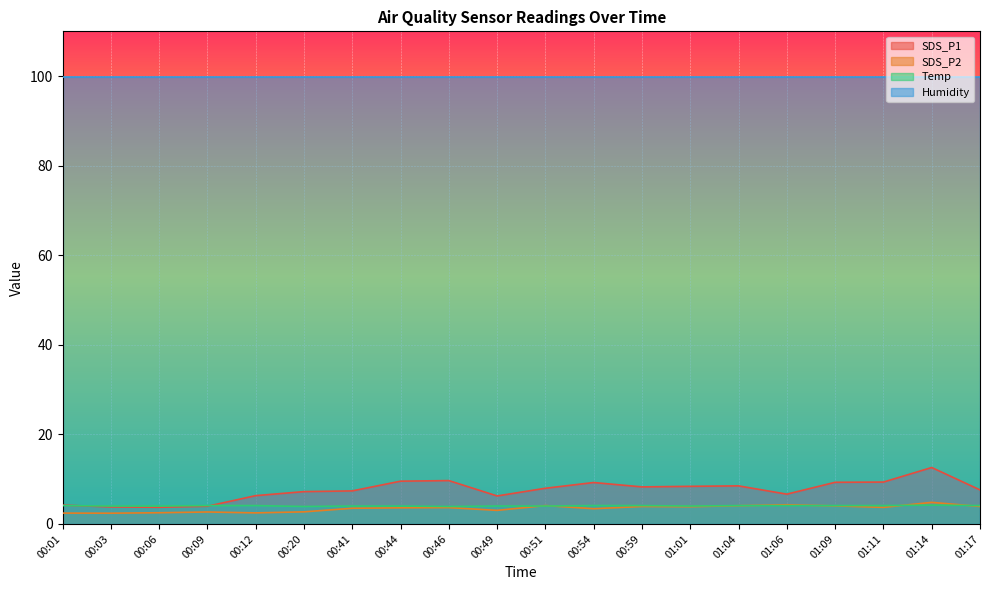

True or false: SDS_P1 and SDS_P2 cross at least once.

False